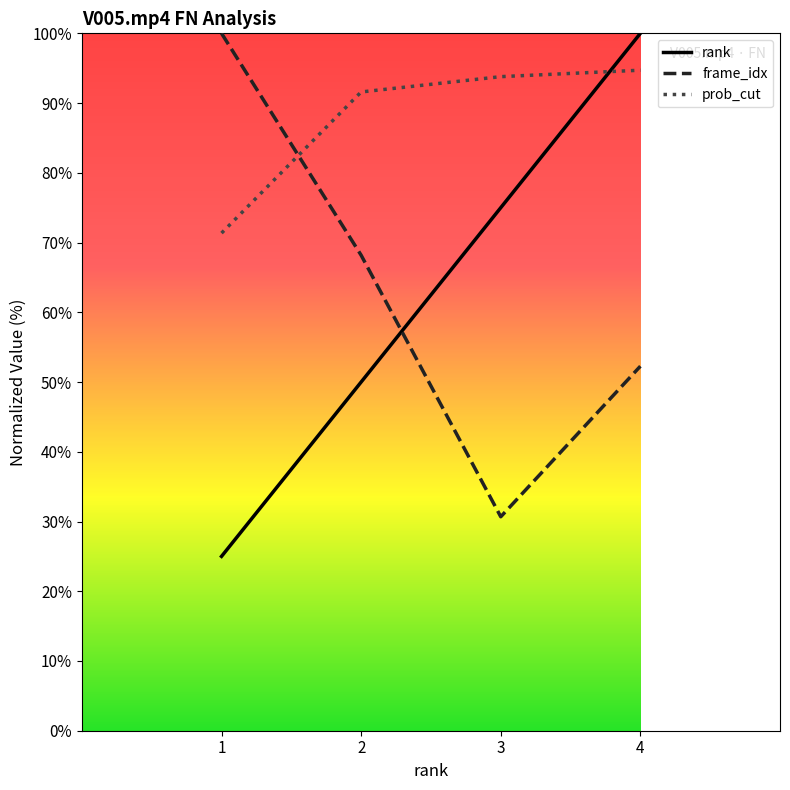

Read the prob_cut value at 4.

94.7